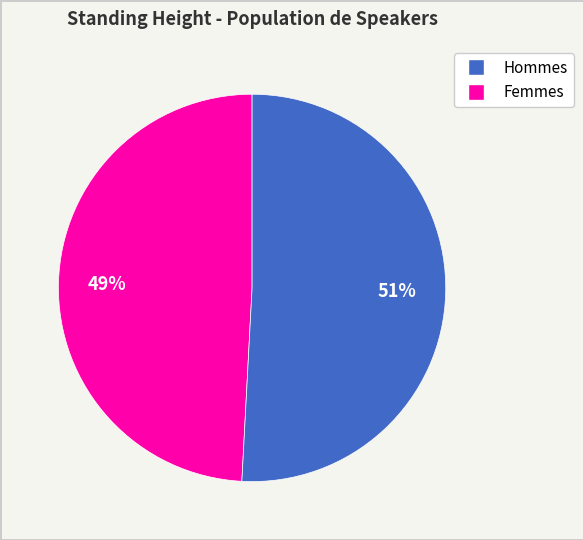

To the nearest percent, what is the difference between the largest and smallest slice percentages?

2%